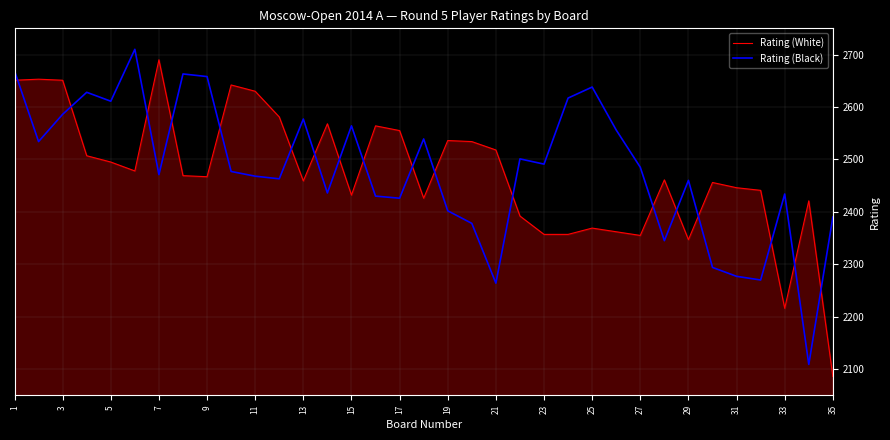

True or false: Rating (Black) and Rating (White) intersect in this chart.

True